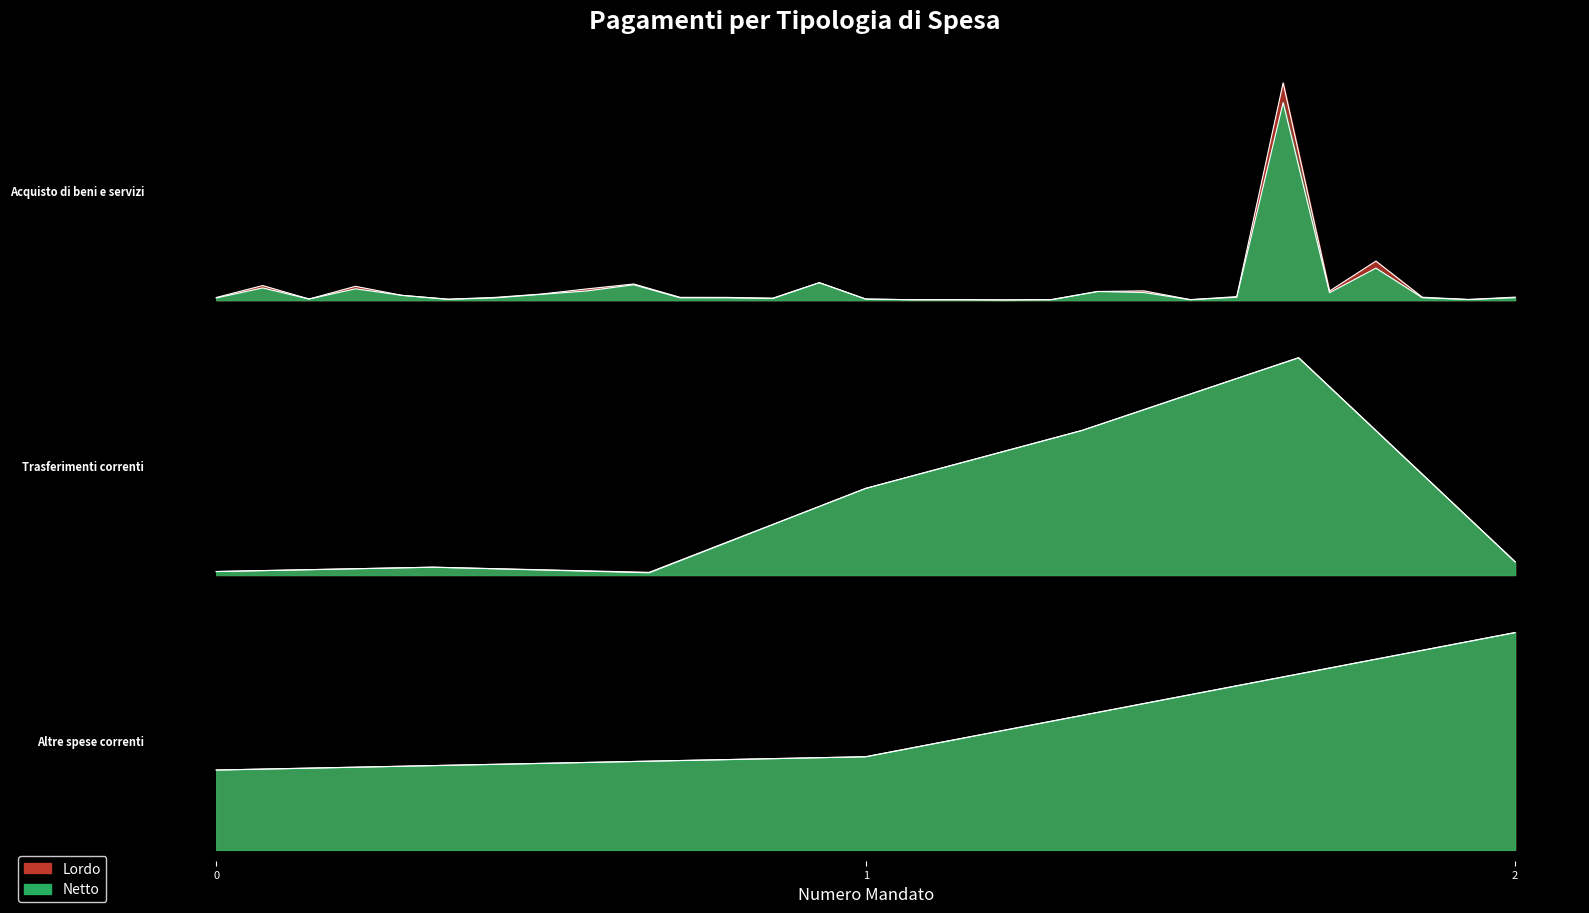

How many values in the Netto series are below 416?

19